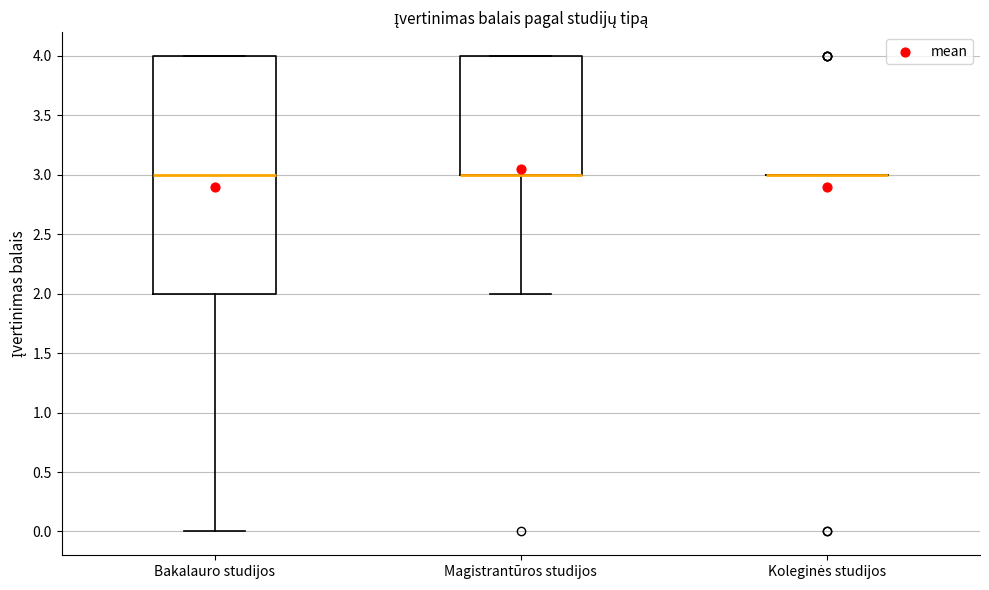

Which box is the tallest, from its lower edge to its upper edge?

Bakalauro studijos